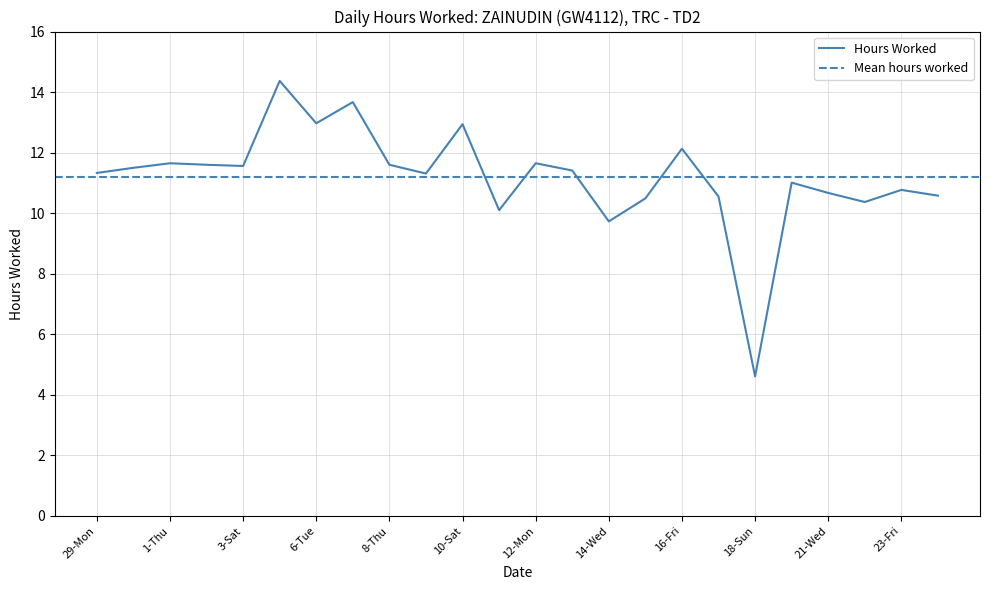

At which category does the data reach its first local valley?

3-Sat